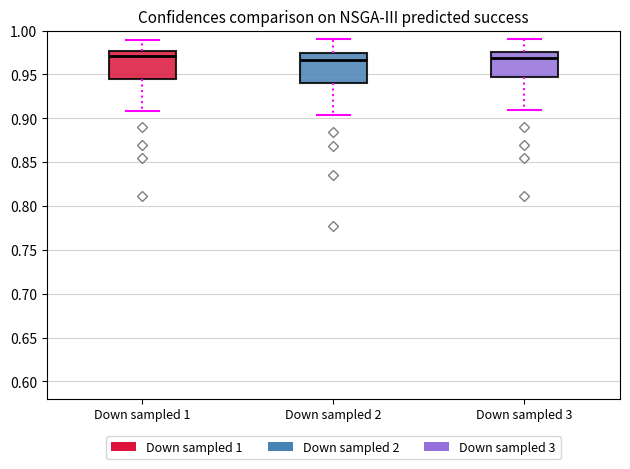

Reading left to right, transcribe this box plot: for each box, give where its median line is, the range the box spans, and where its two whiskers end, as read against the y-axis. The values are not printed on the chart, so give them approximately, as read against the axis.

Down sampled 1: median 0.970, box 0.945 to 0.975, whiskers 0.910 to 0.990
Down sampled 2: median 0.965, box 0.940 to 0.975, whiskers 0.905 to 0.990
Down sampled 3: median 0.970, box 0.945 to 0.975, whiskers 0.910 to 0.990